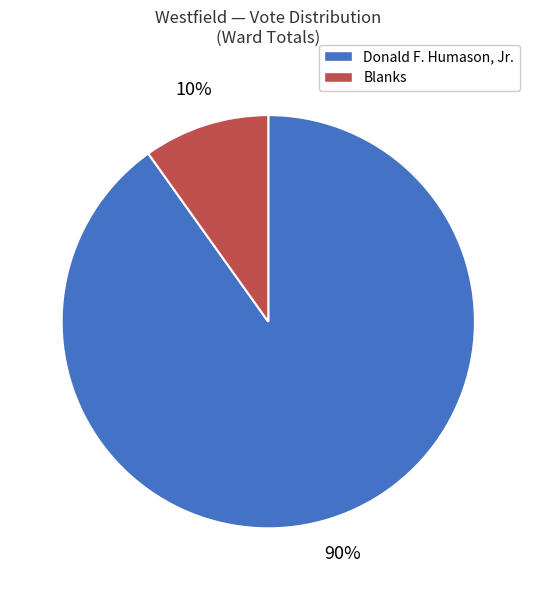

Rank the categories by value from lowest to highest.

Blanks, Donald F. Humason, Jr.